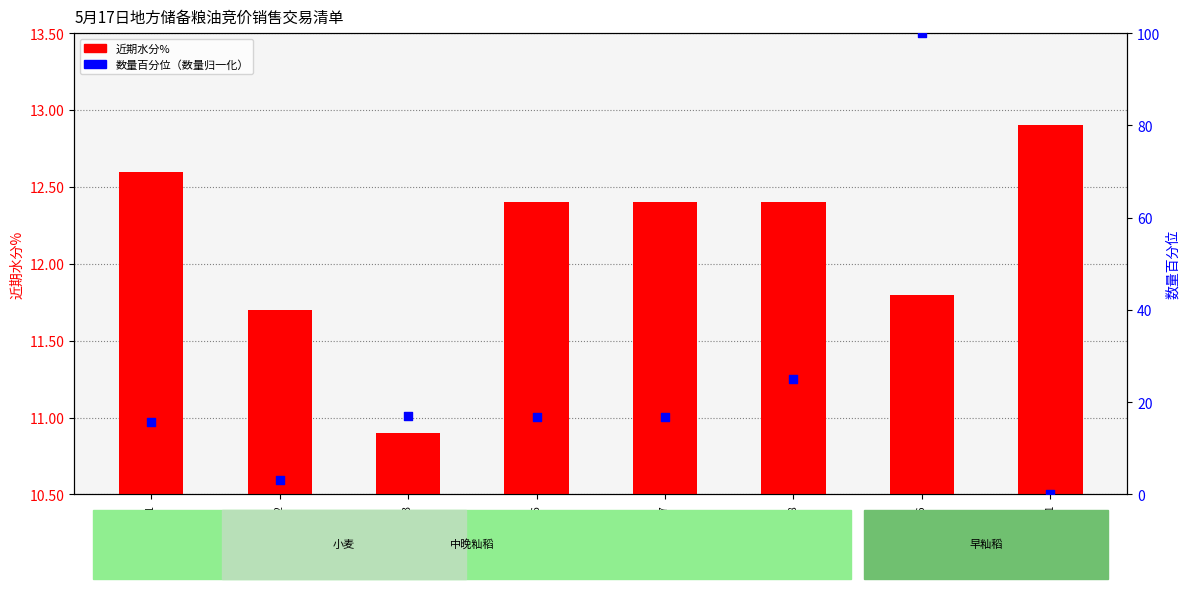

What are all the series names shown in the legend?

近期水分%, 数量百分位